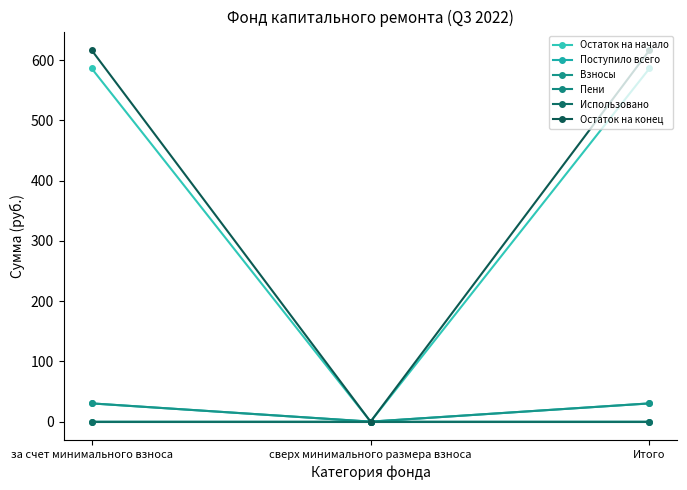

How many values in Взносы are above zero?

2